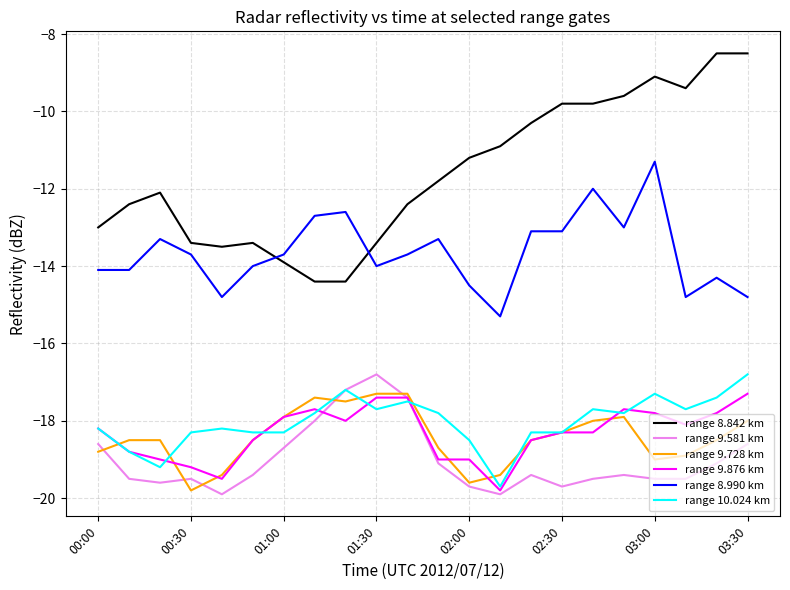

Which series has the largest total across all categories?

range 8.842 km